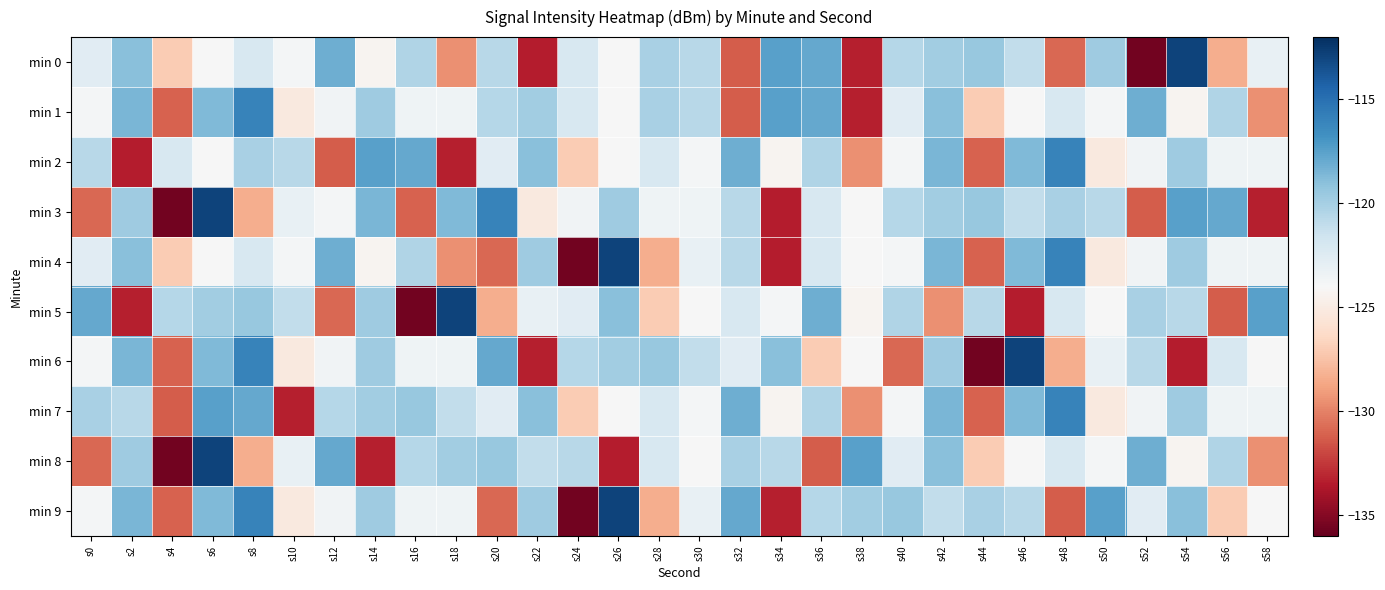

Between s28 and s54, which series saw the biggest shift?

min 6